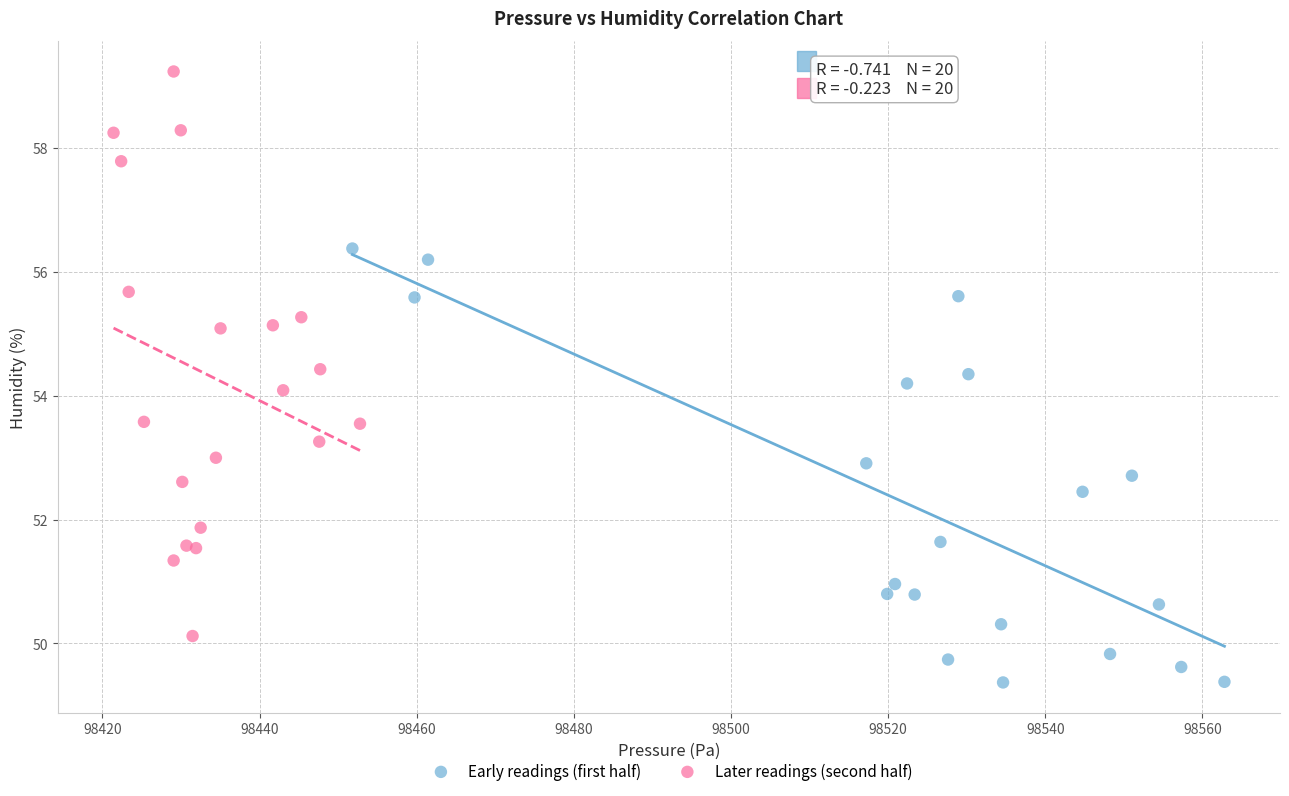

Which series contains the highest Y value?

Later readings (second half)